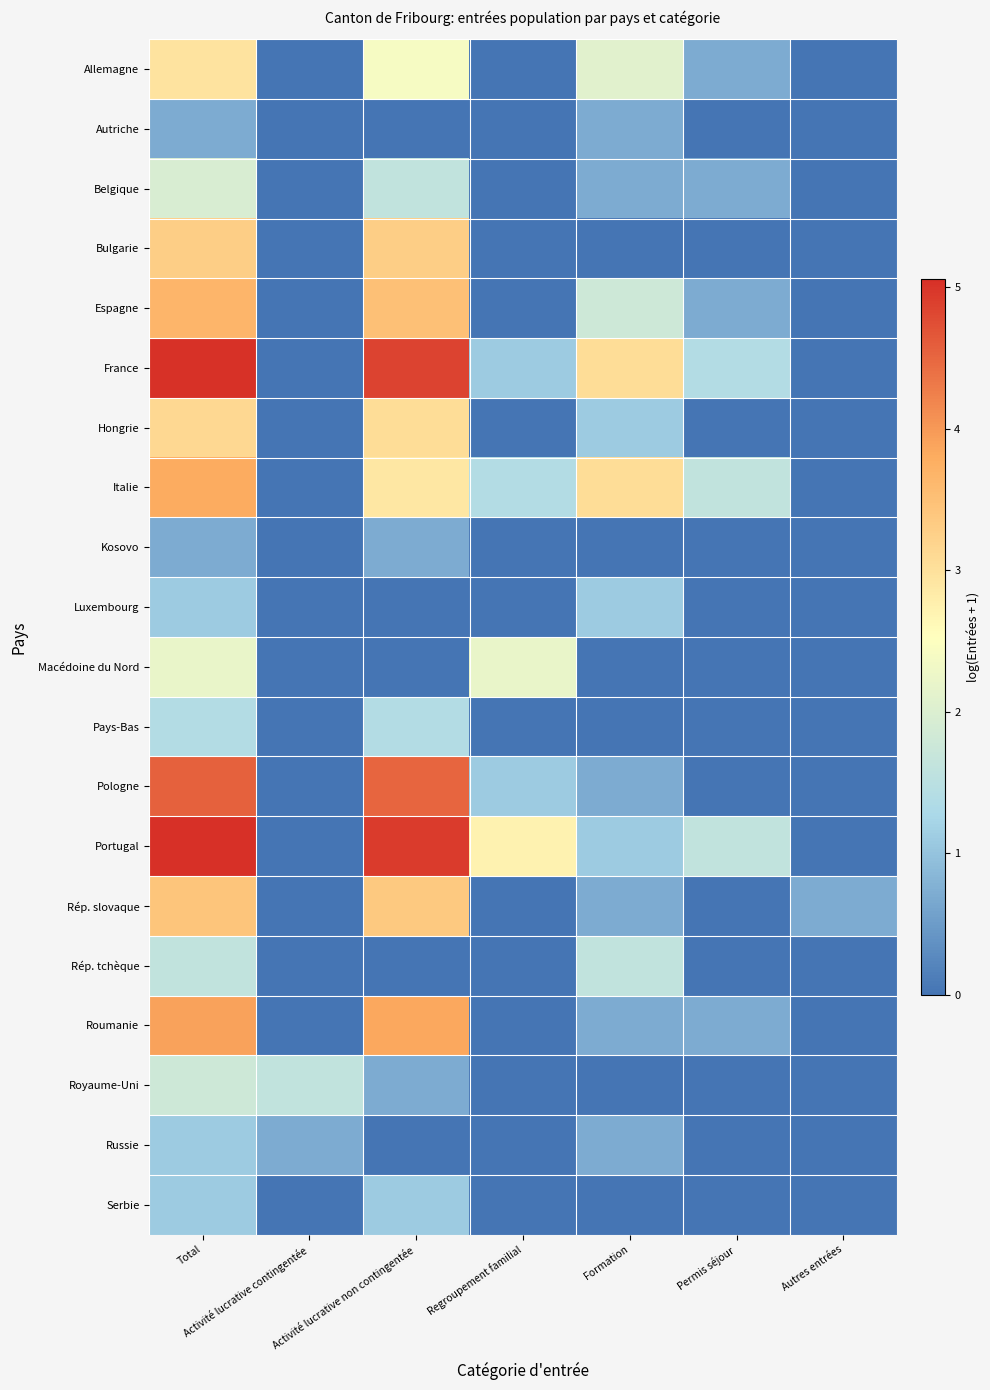

Which series has the largest range (max minus min)?

Portugal